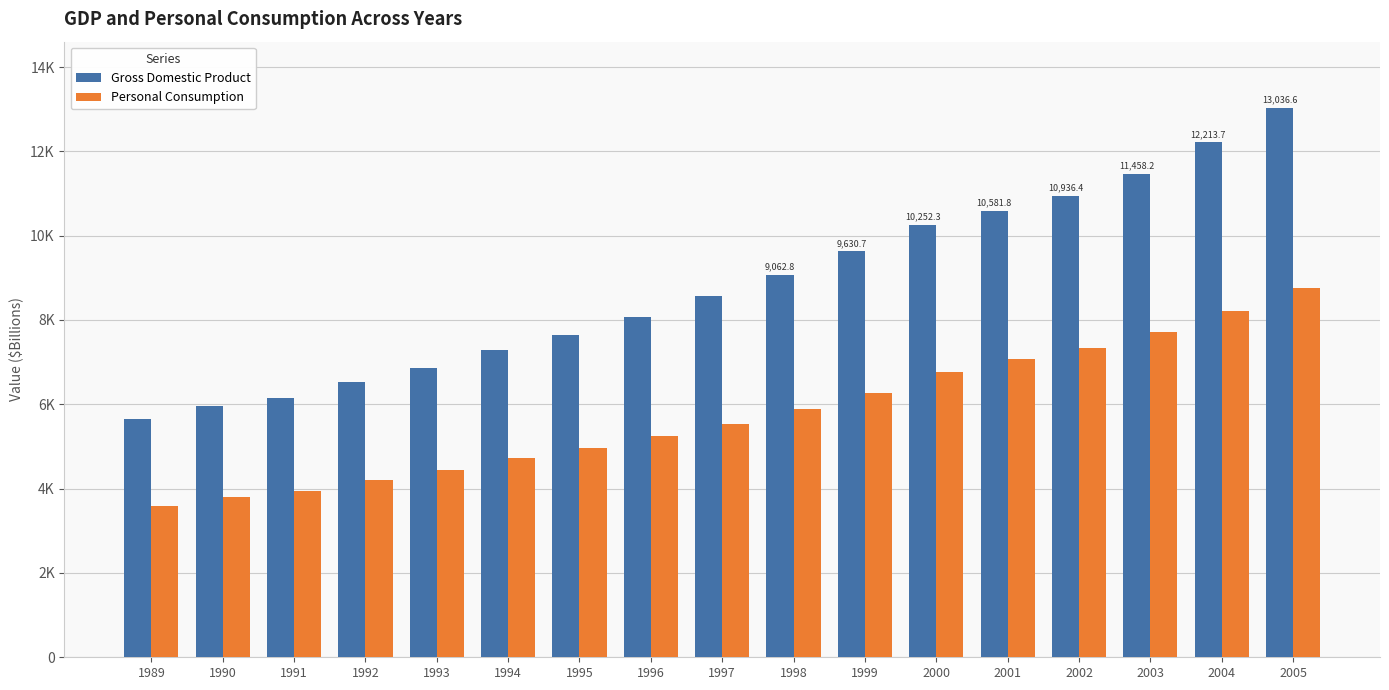

What is the smallest value displayed?

3576.8